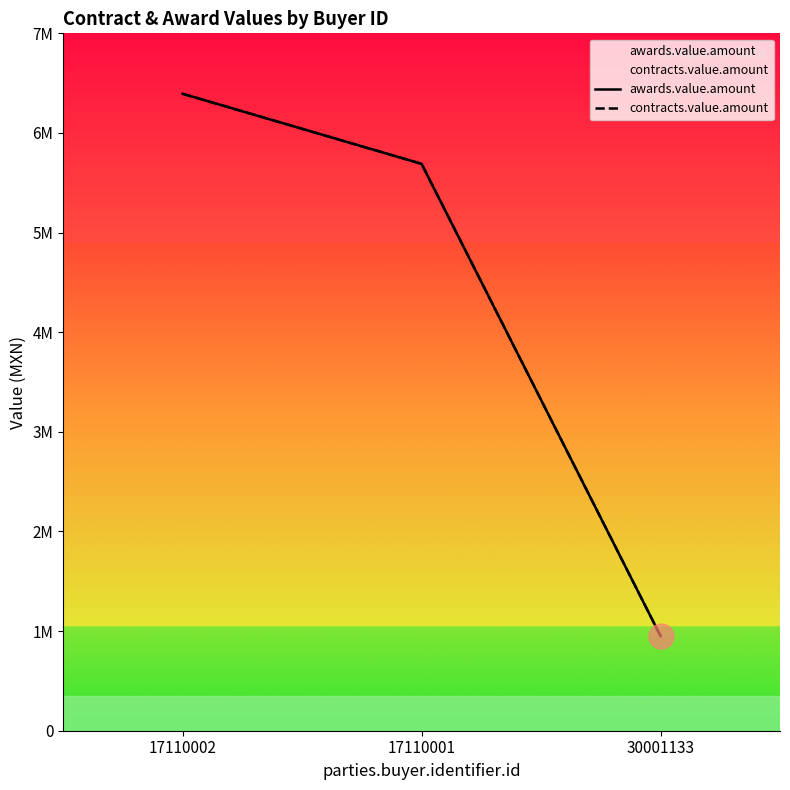

Which series has the largest range (max minus min)?

awards.value.amount